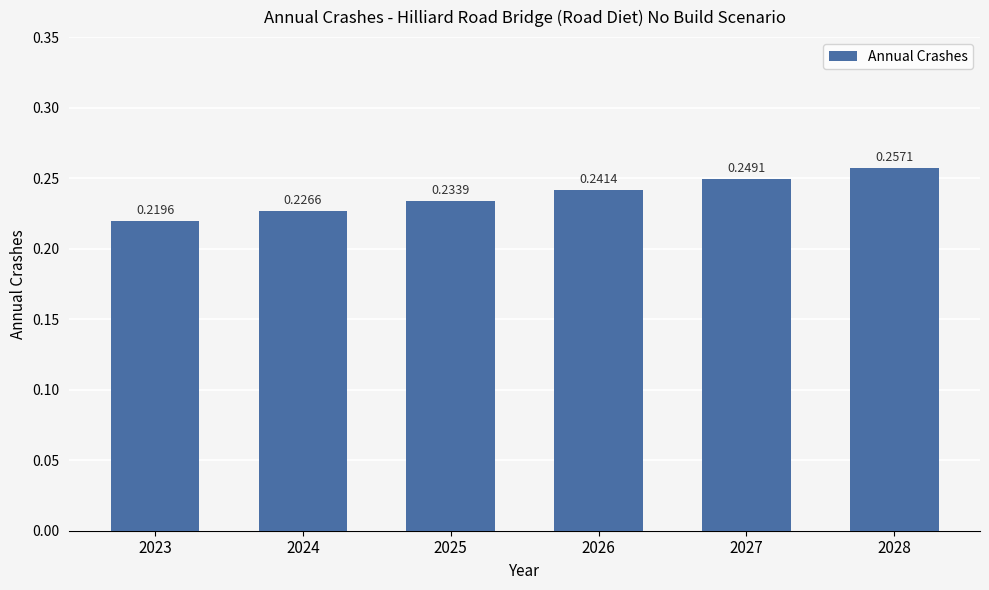

What is the sum of the values at 2028 and 2026?

0.5